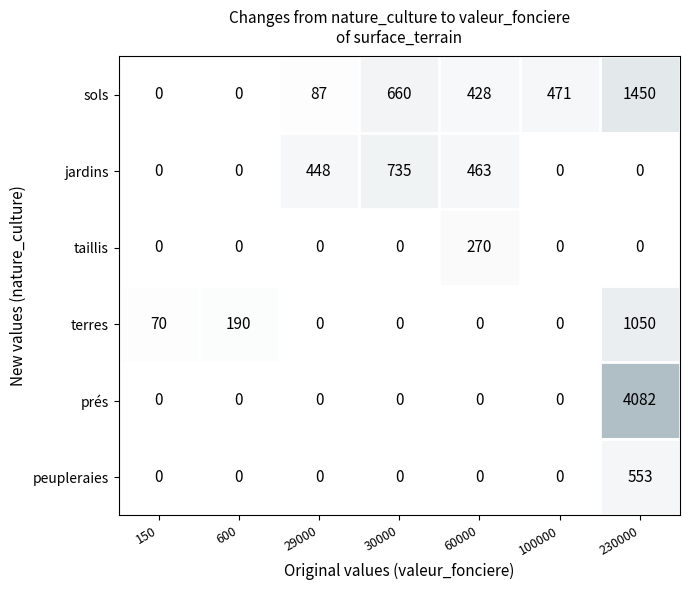

What is the difference between the highest and lowest values at 230000?

4082